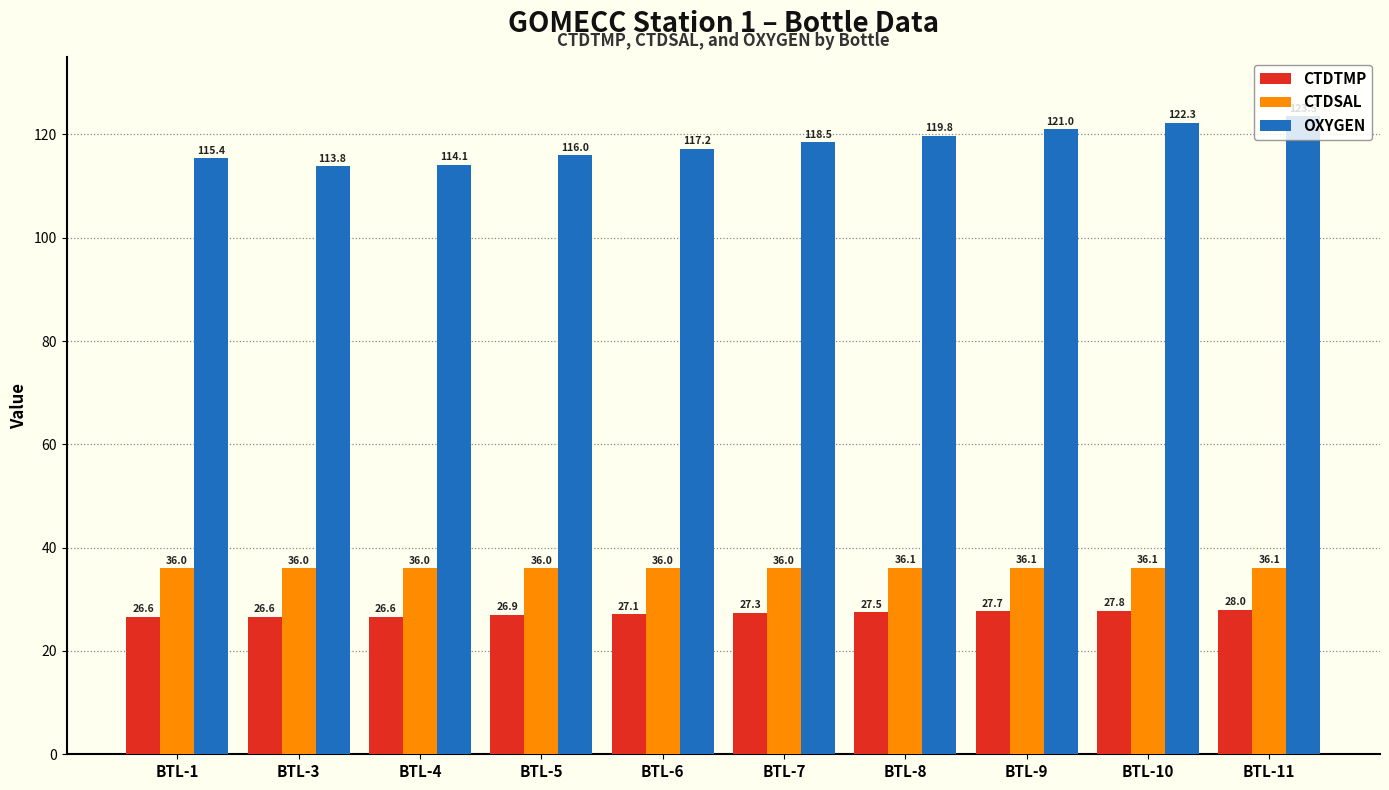

What value does the OXYGEN series have at BTL-9?

121.0